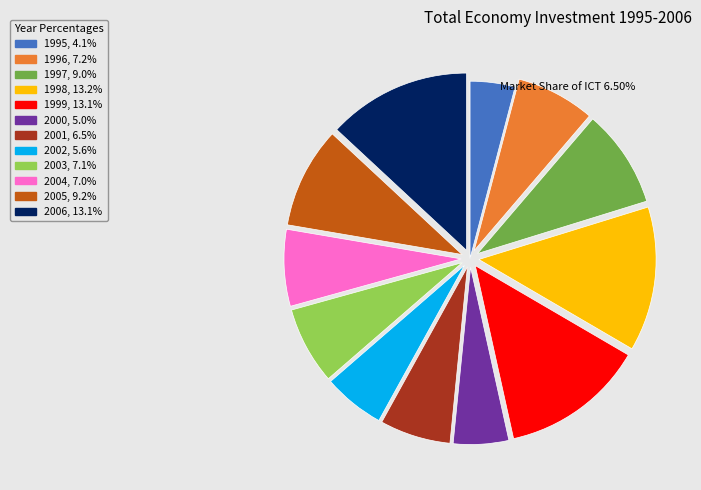

What is the ratio of the value at 1995 to the value at 2000?

0.8